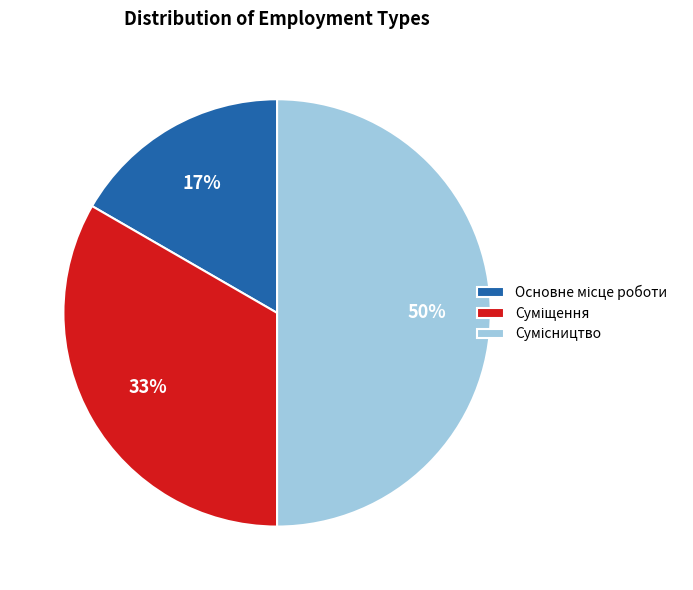

To the nearest percent, what is the average slice percentage?

33%